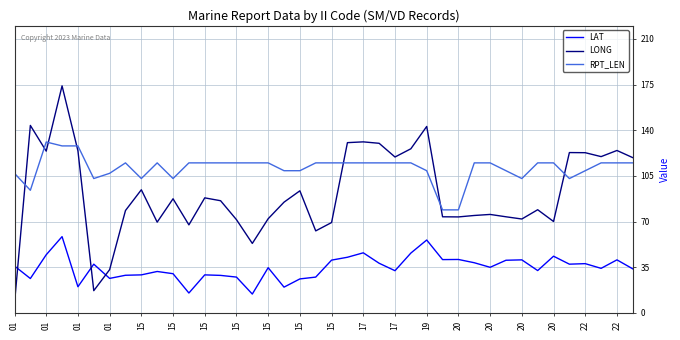

What is the maximum value shown in the chart?

174.0